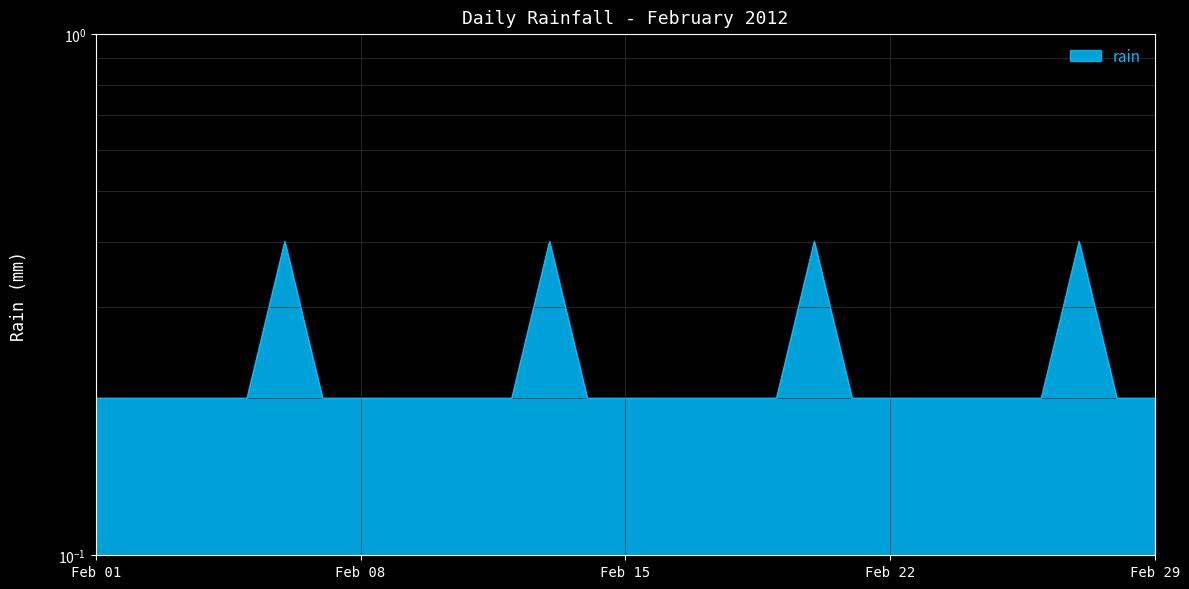

What is the value of the 10th point from the left?

0.2